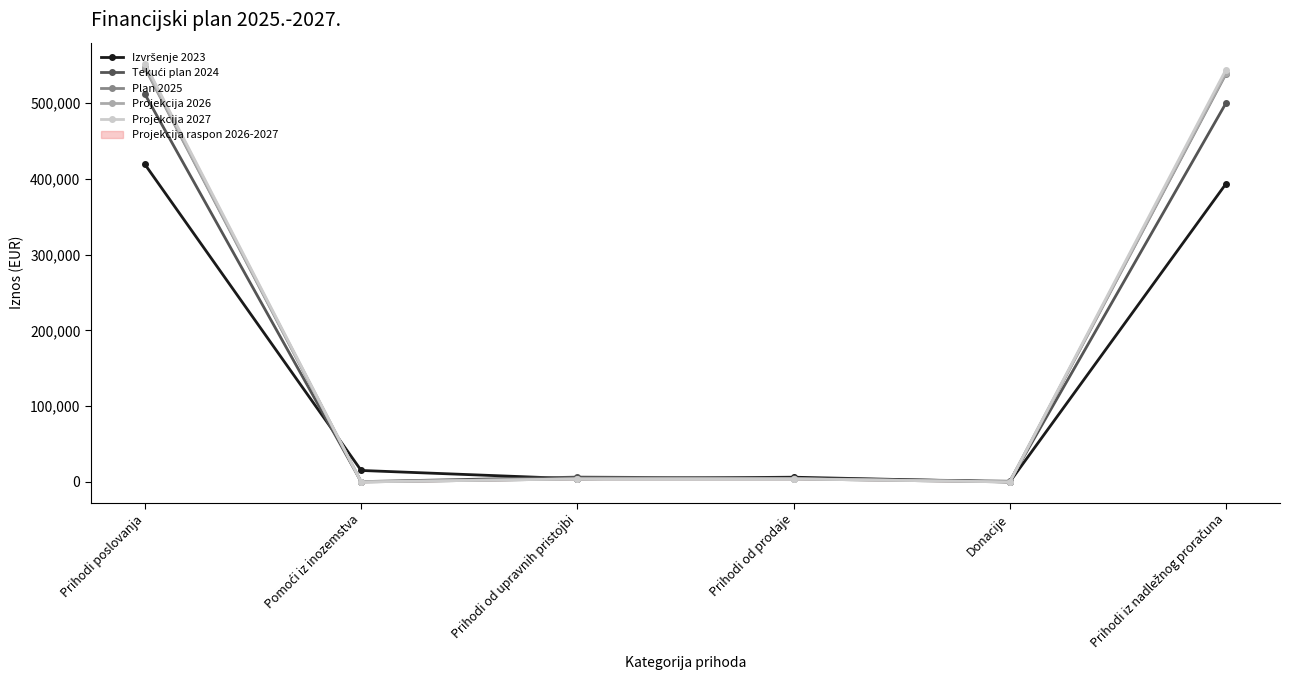

What is the difference between the highest and lowest values at Donacije?

900